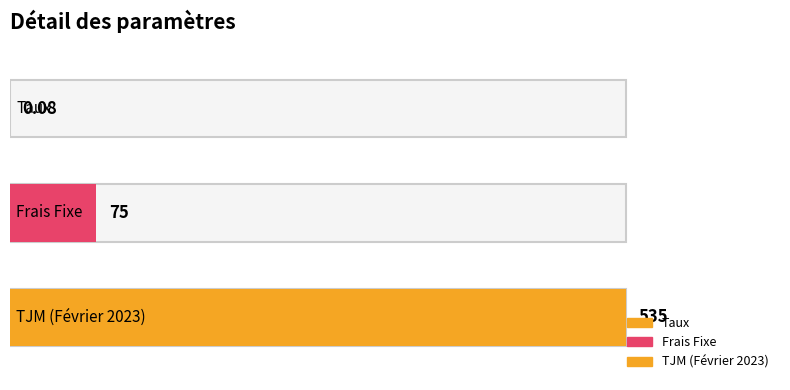

Reading left to right, list all the values displayed in this chart.

0.1	75.0	535.0